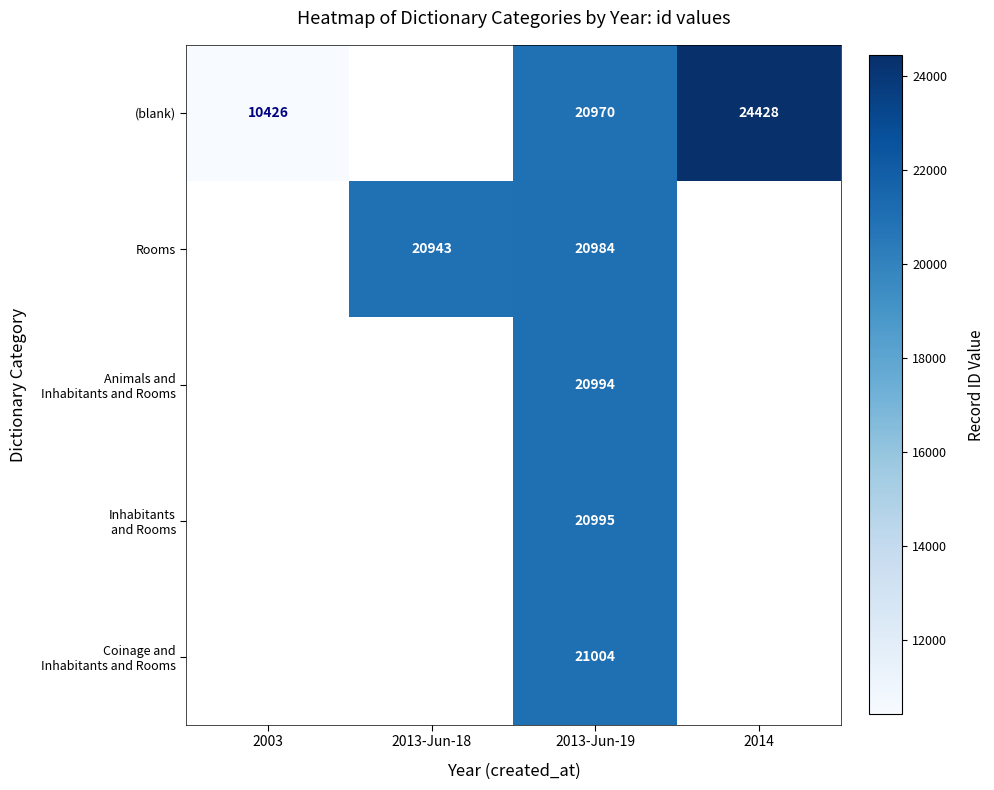

Between 2003 and 2013-Jun-19, which is larger?

2013-Jun-19